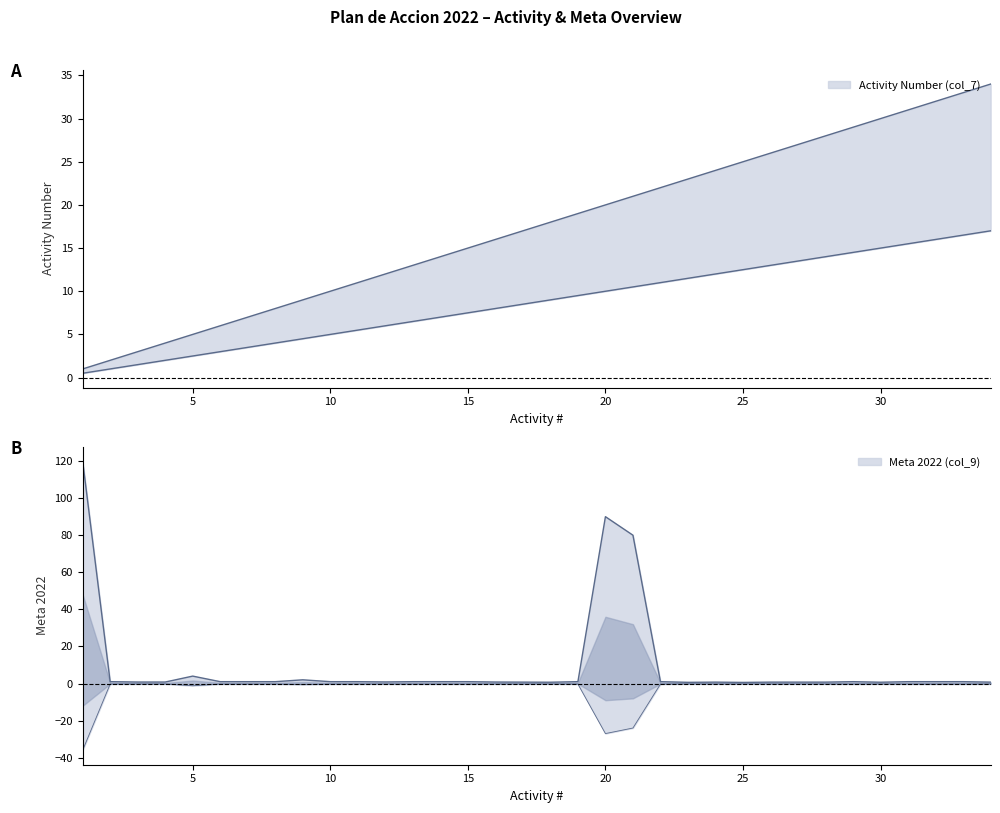

Is the value of Meta 2022 (col_9) at 18 greater than the value of Activity Number (col_7) at 28?

No